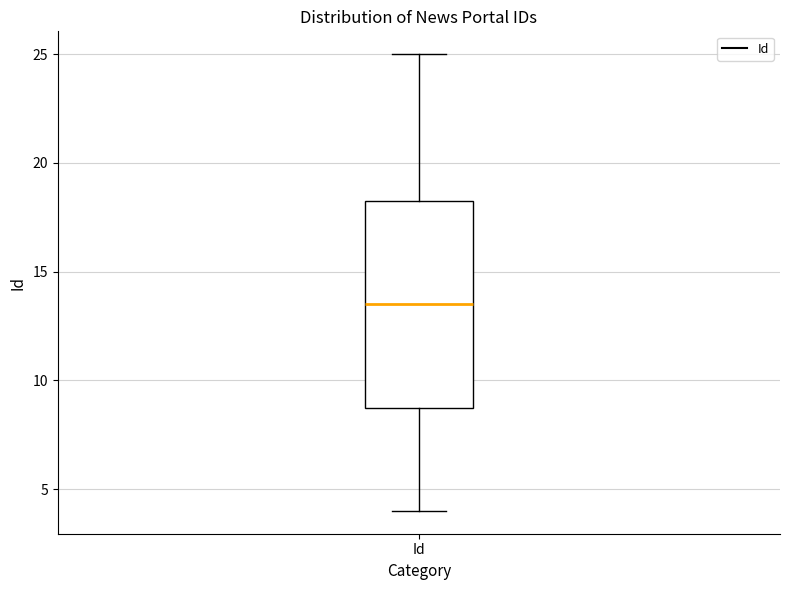

Transcribe this box plot: give where the median line is, the range the box spans, and where the two whiskers end, as read against the y-axis. The values are not printed on the chart, so give them approximately, as read against the axis.

median 13.5, box 9.0 to 18.5, whiskers 4.0 to 25.0